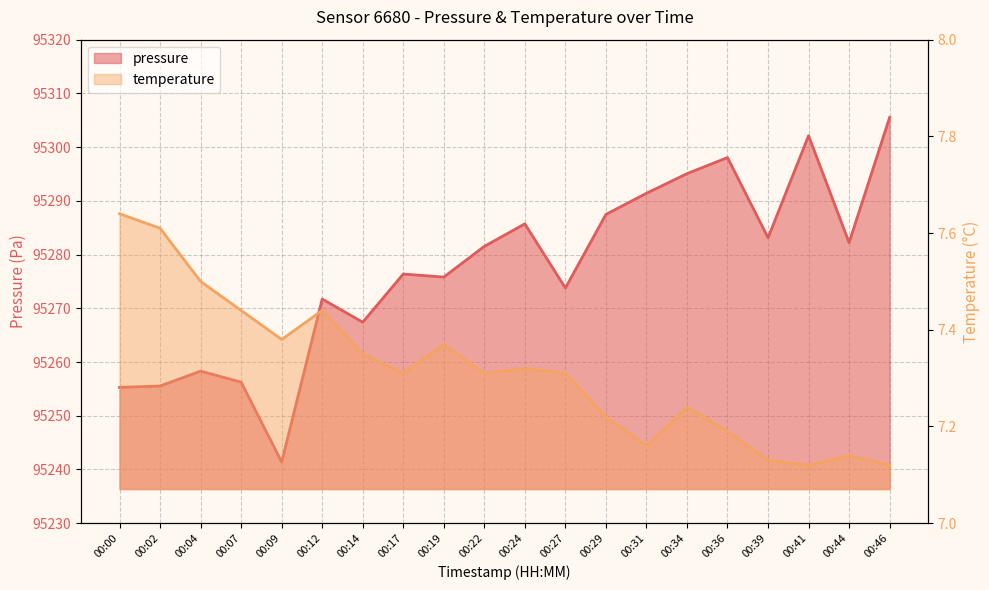

The value of temperature at 00:34 is 7.2. True or false?

True